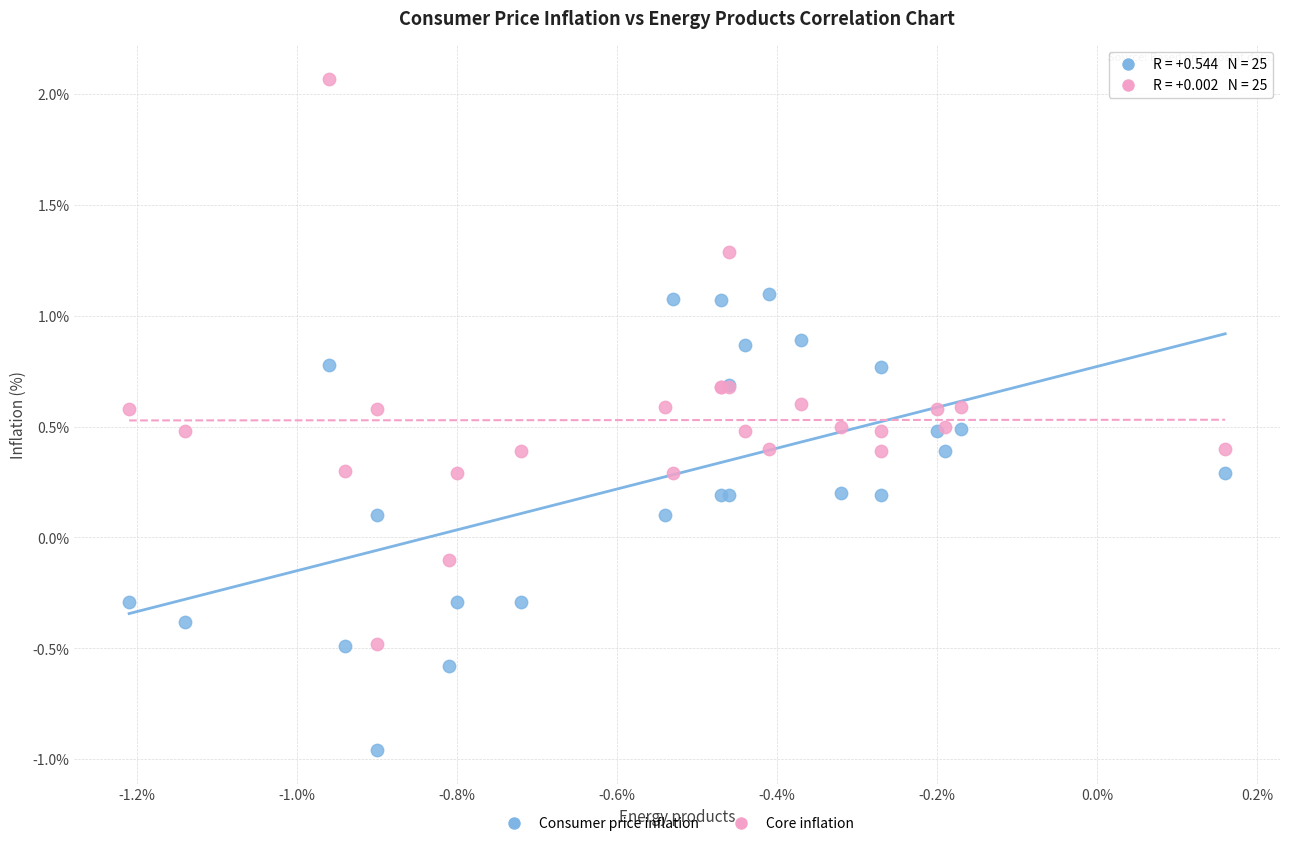

Which series reaches the minimum Y coordinate?

Consumer price inflation